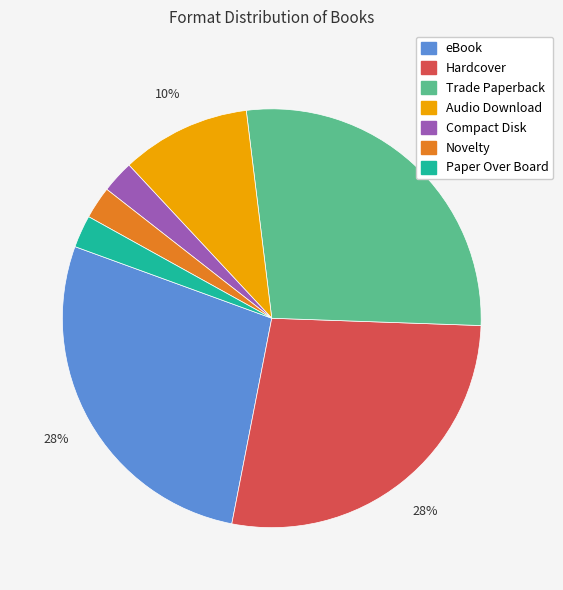

To the nearest percent, what percentage of the pie is Audio Download?

10%